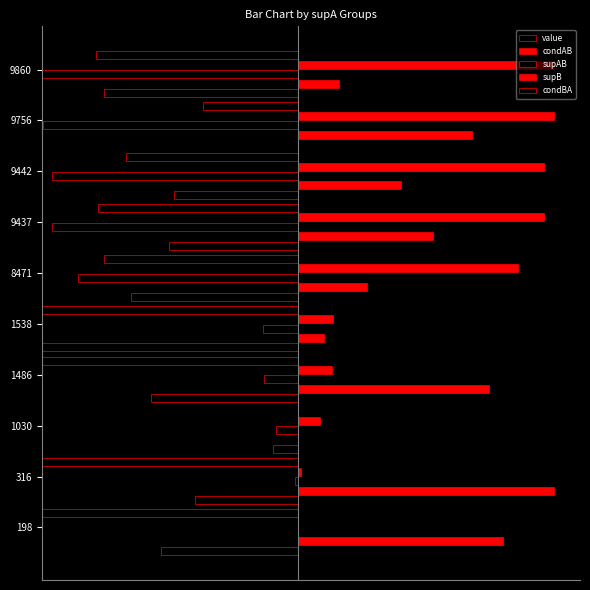

What is the value of the supB bar at the 6th from the left?

0.9